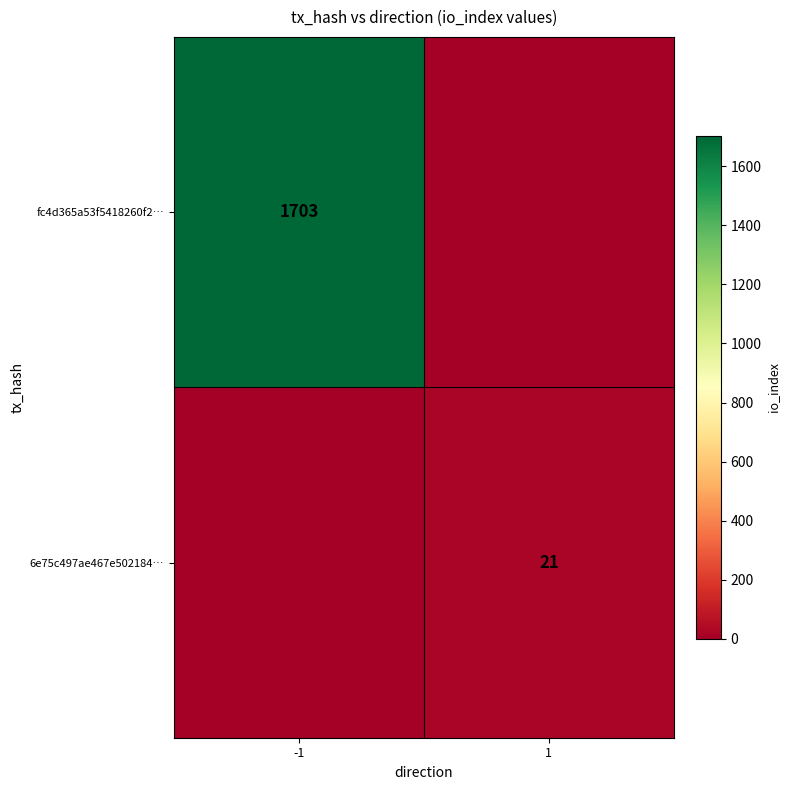

Is it true that 6e75c497ae467e502184… equals 33 at 1?

False